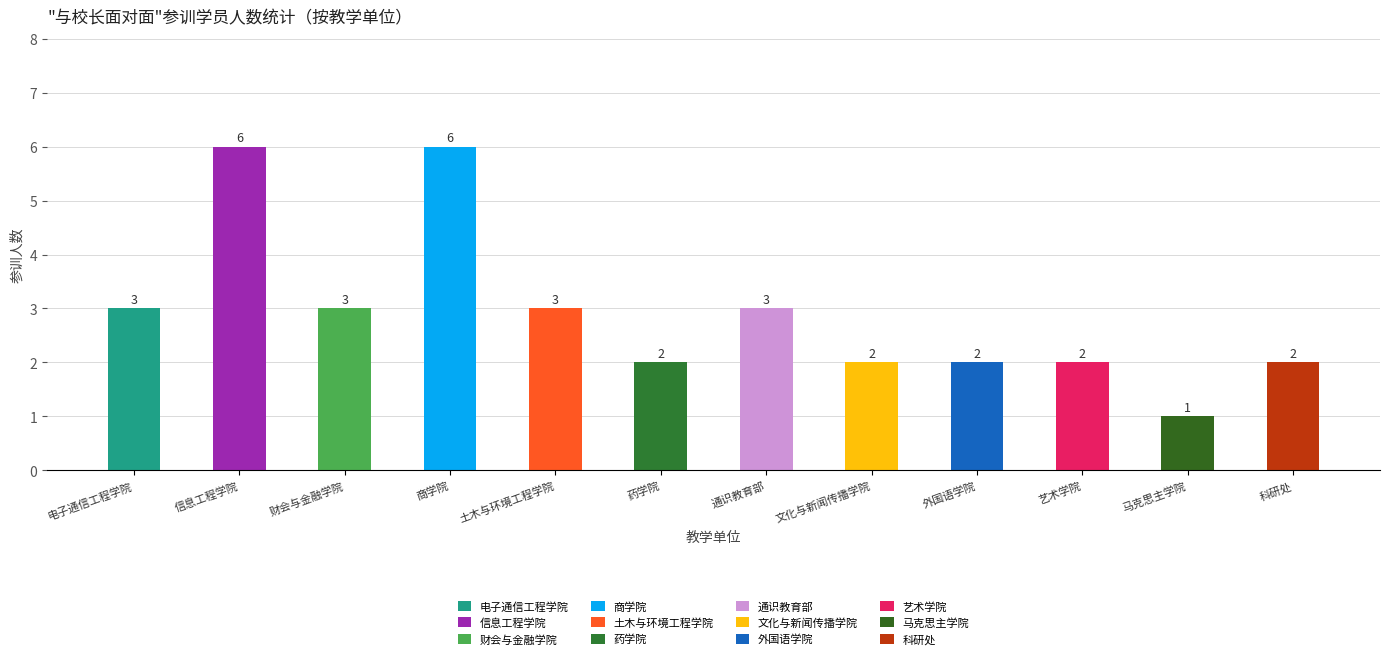

Read the value at 药学院.

2